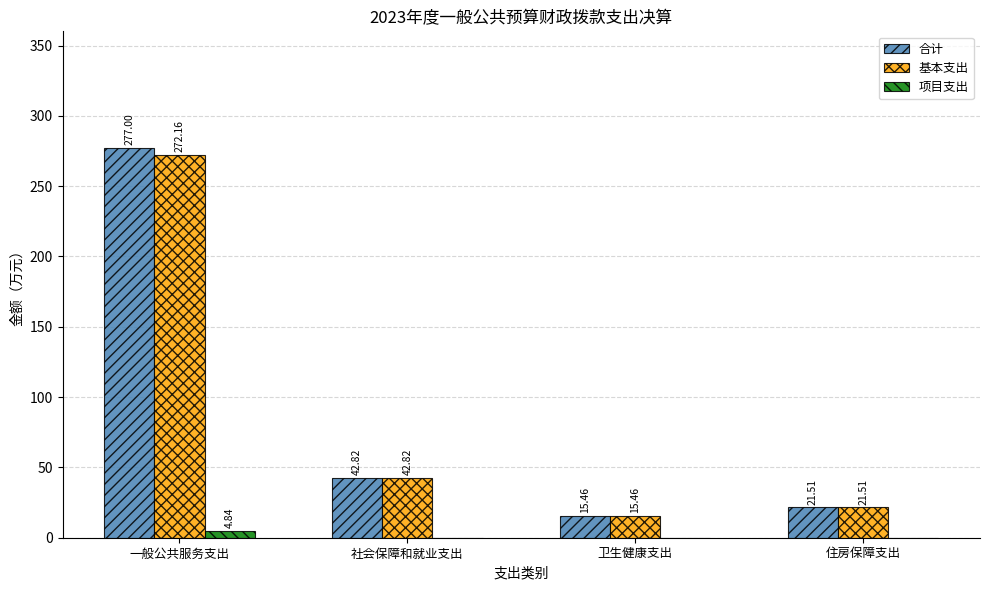

Count the number of categories in the chart.

4